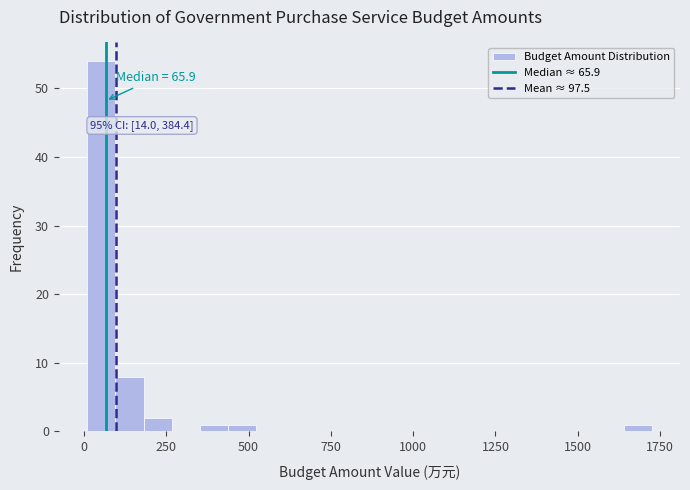

Around what value on the x-axis is the tallest bar? Give the approximate position of its centre, as read against the axis.

50